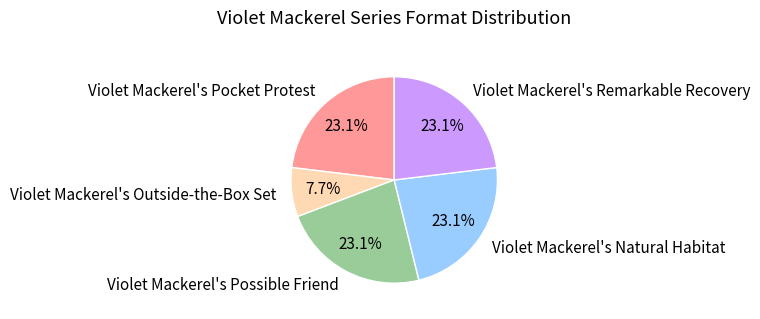

Is it true that Violet Mackerel's Natural Habitat is 29% of the pie?

False